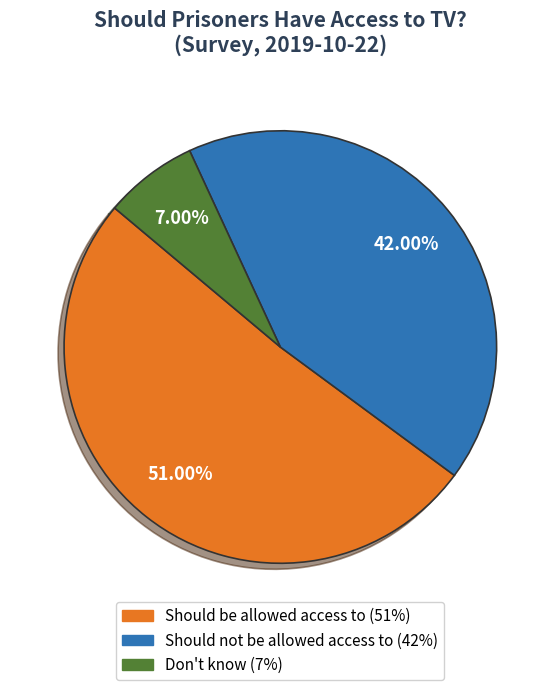

Rank the categories by value from lowest to highest.

Don't know, Should not be allowed access to, Should be allowed access to